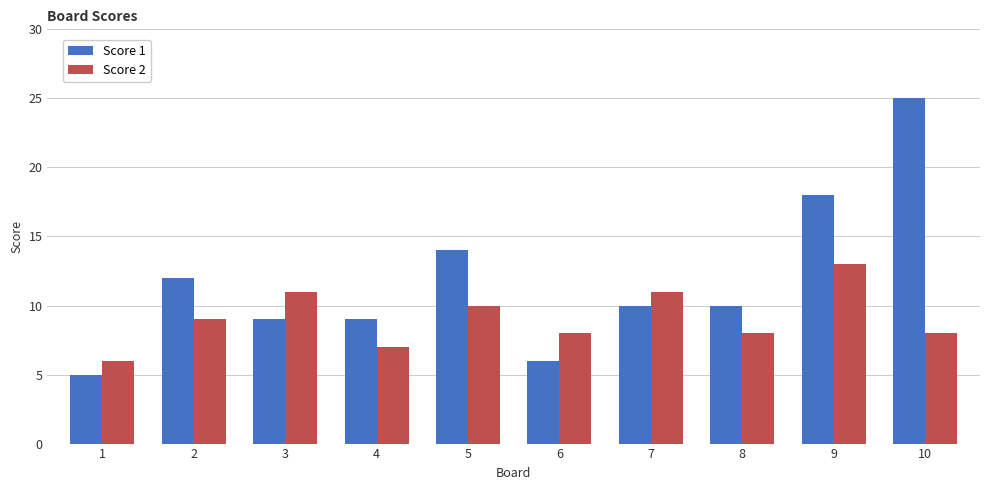

What is the smallest value displayed?

5